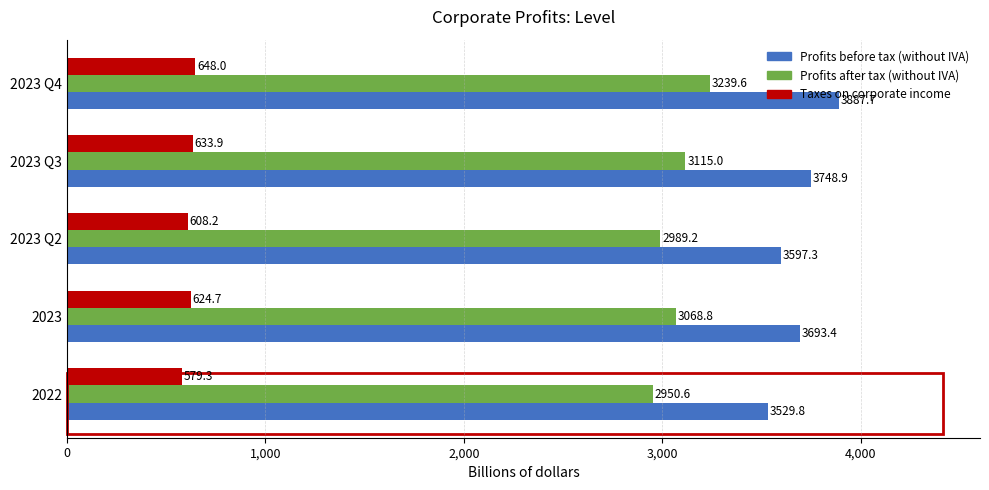

Rank the series by their average value, from lowest to highest.

Taxes on corporate income, Profits after tax (without IVA), Profits before tax (without IVA)